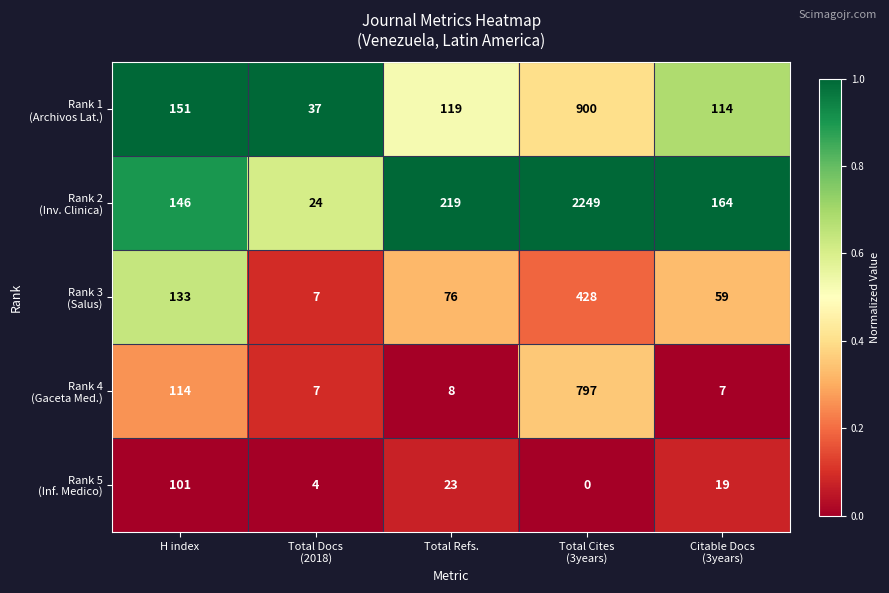

What is the total value across all series at H index?

645